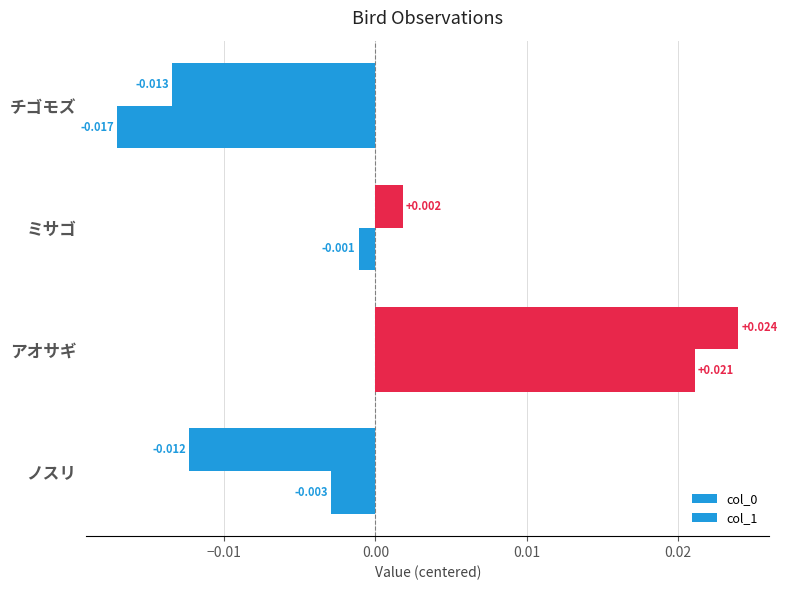

At how many categories does at least one series exceed 0?

2